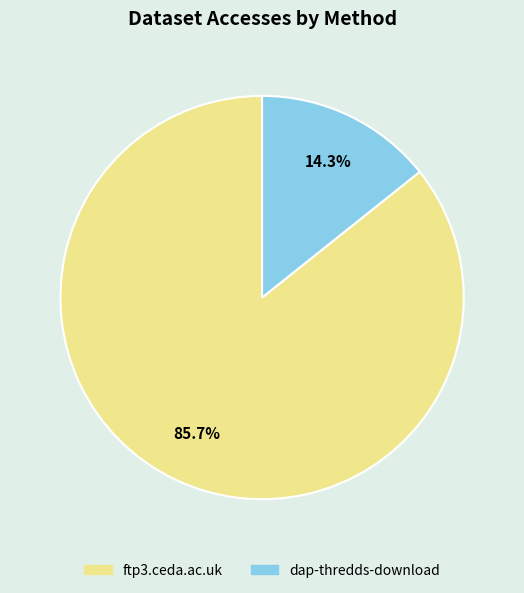

Does any single category account for the majority?

Yes